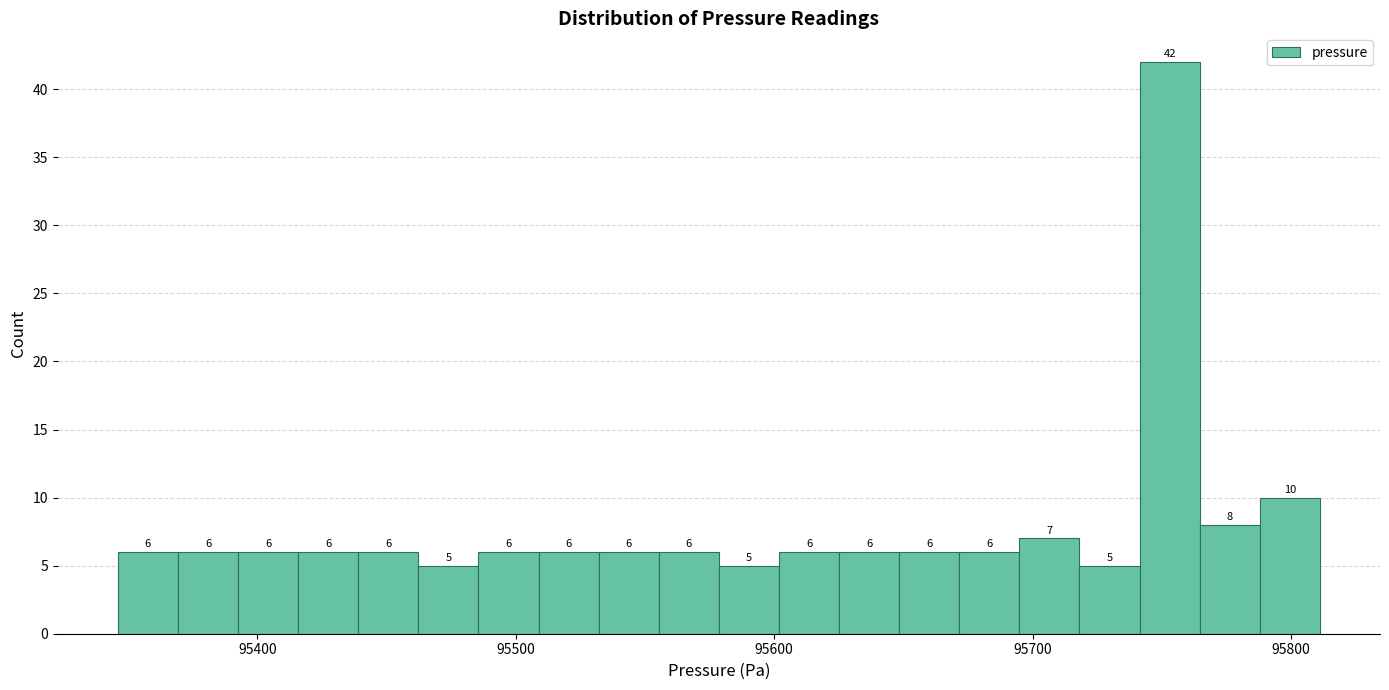

Around what value on the x-axis is the tallest bar? Give the approximate position of its centre, as read against the axis.

95750